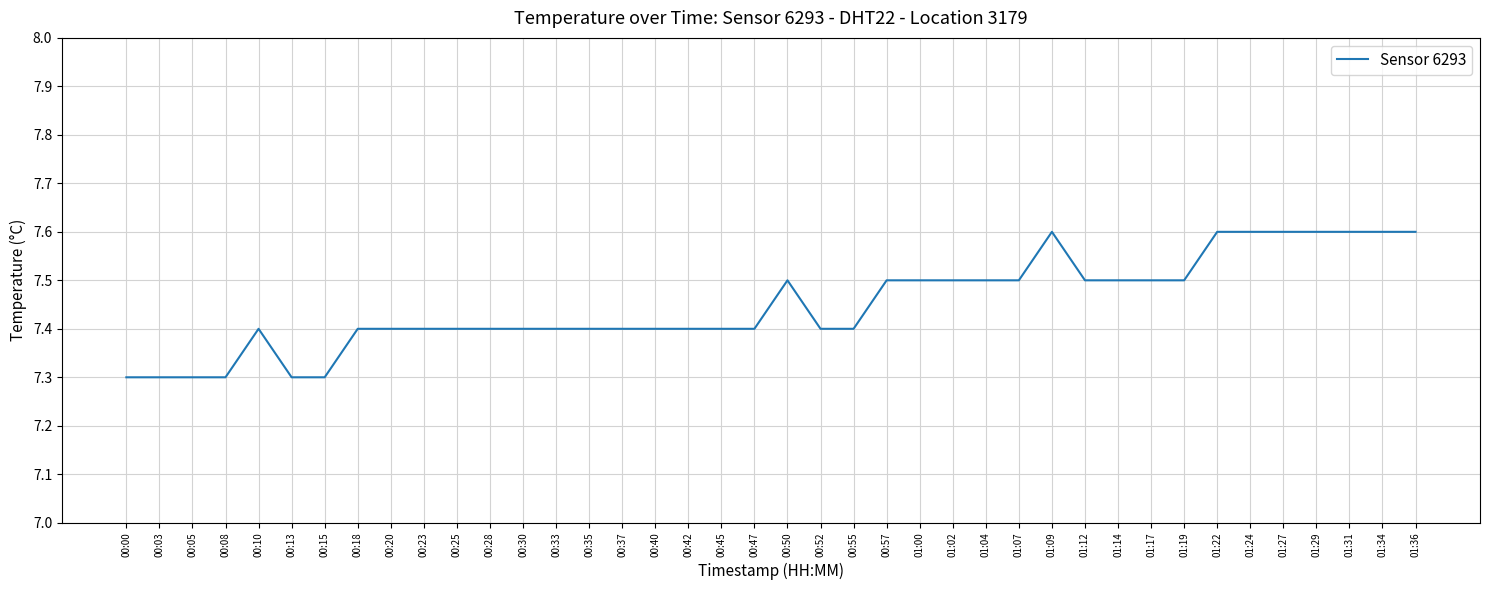

What is the change in value from 00:28 to 01:00?

+0.1